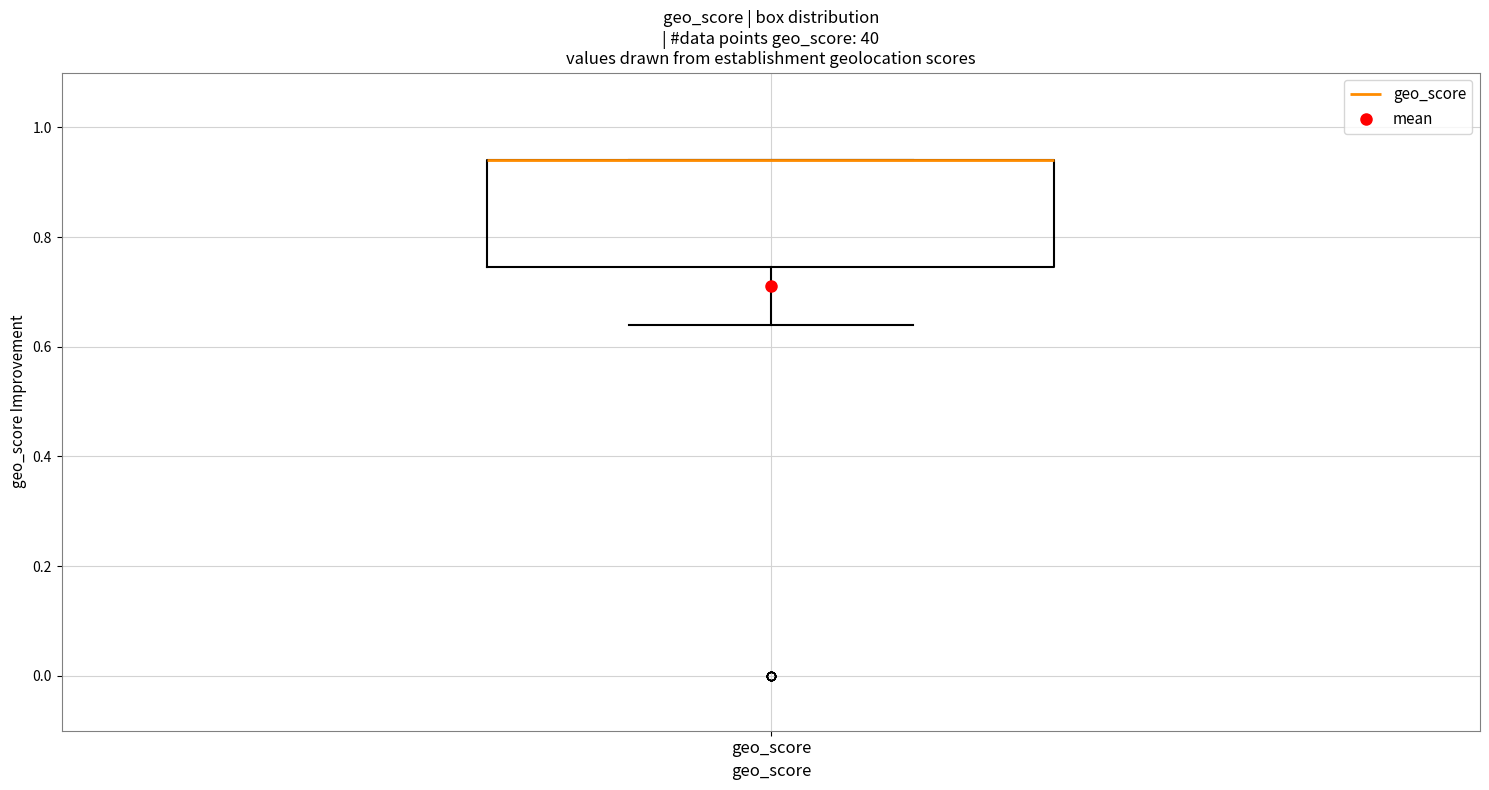

Where is the lower edge of the box for geo_score on the y-axis? The values are not printed on the chart, so give them approximately, as read against the axis.

0.74